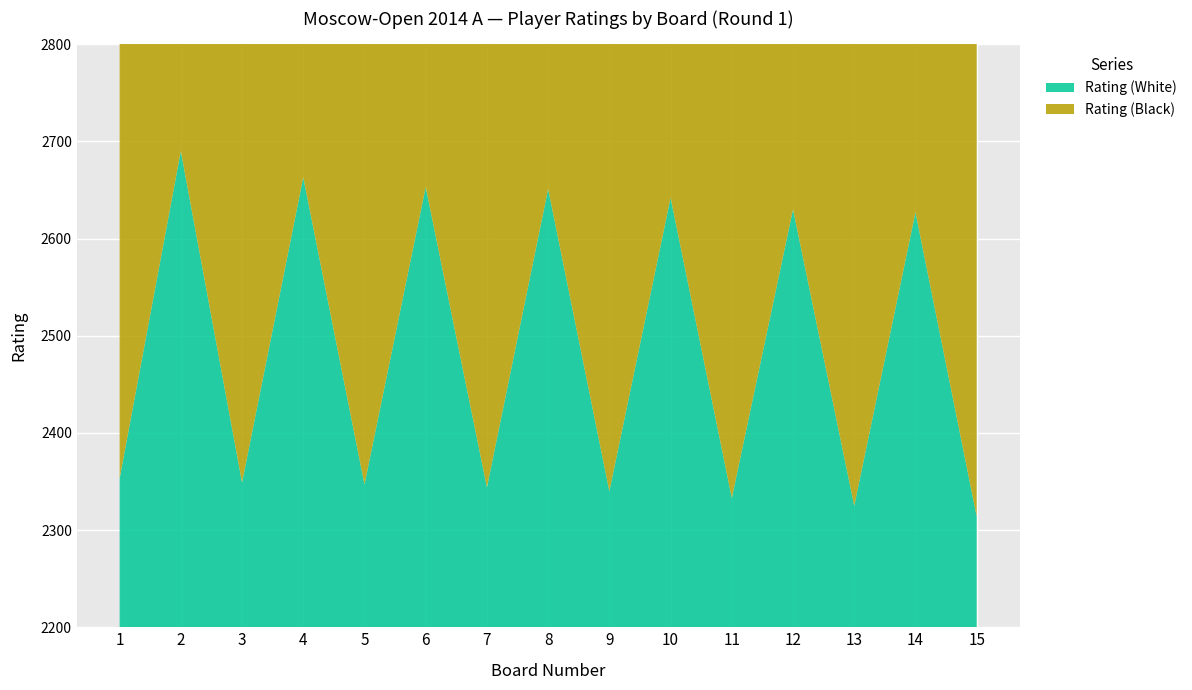

Reading left to right, what are all the values shown in this chart?

Rating (White): 2353	2690	2349	2663	2347	2653	2344	2651	2340	2642	2333	2630	2325	2627	2314
Rating (Black): 2710	2349	2669	2348	2658	2345	2651	2343	2646	2339	2638	2331	2628	2323	2617